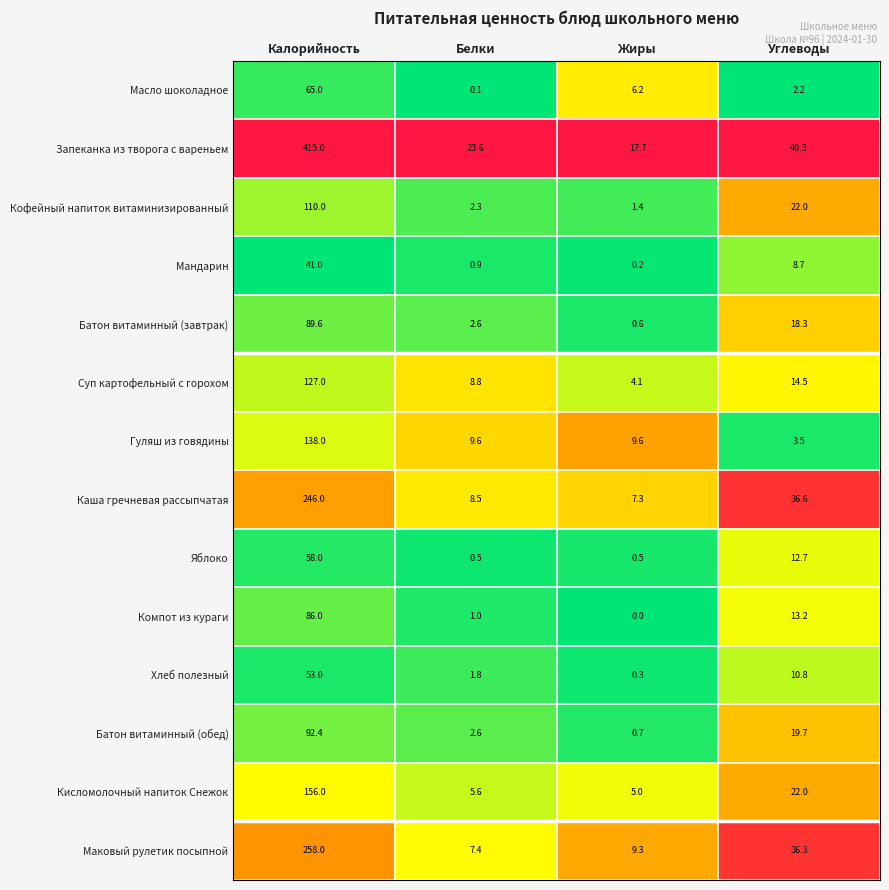

The value of Кисломолочный напиток Снежок at Жиры is 5.0. True or false?

True